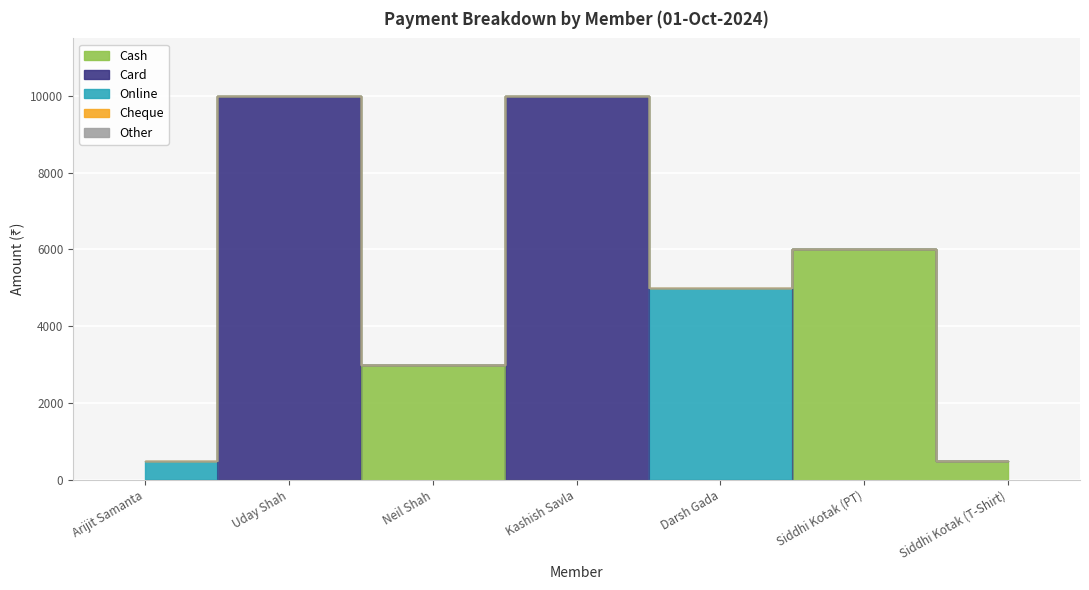

What is the spread (max minus min) of values at Siddhi Kotak (T-Shirt)?

500